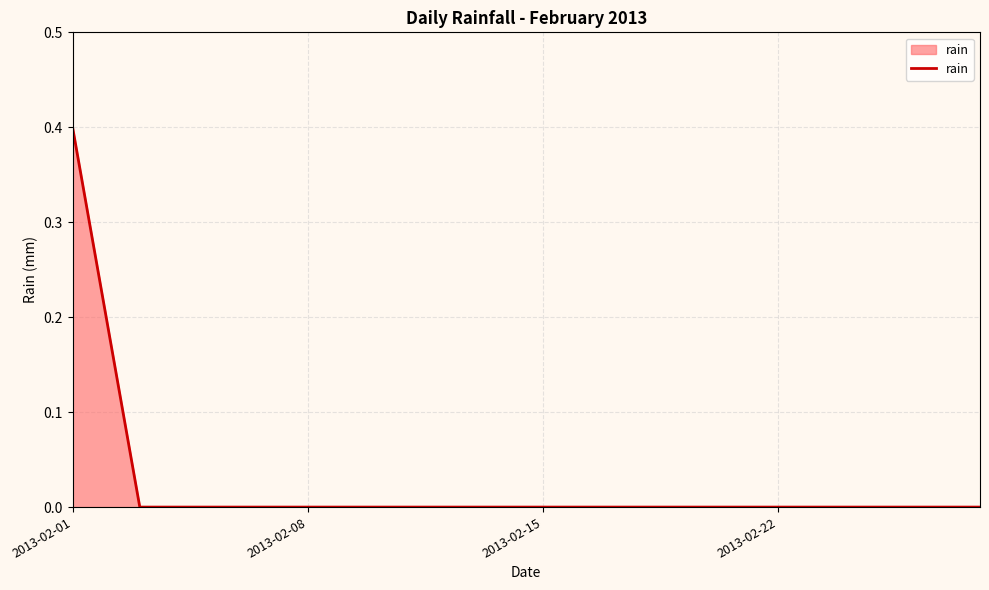

What is the difference between the maximum and minimum values?

0.4